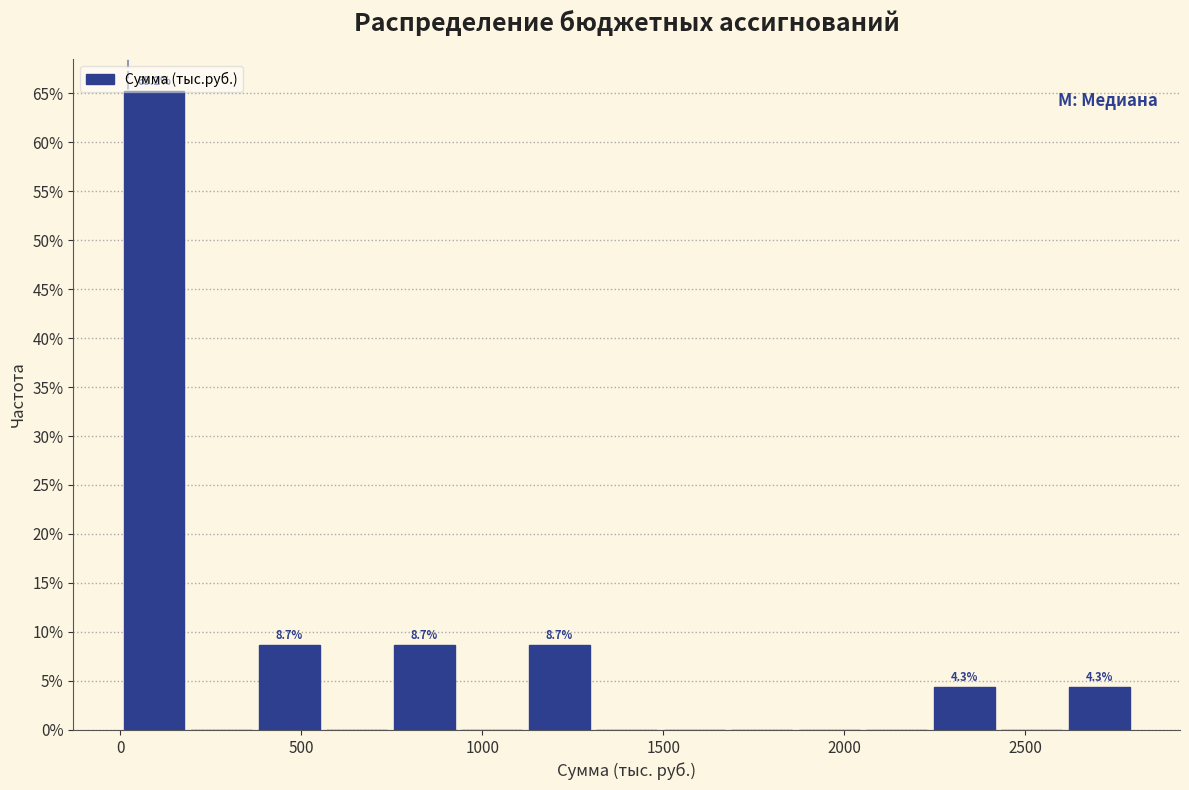

Read against the x-axis, roughly where is the centre of the tallest bar?

100